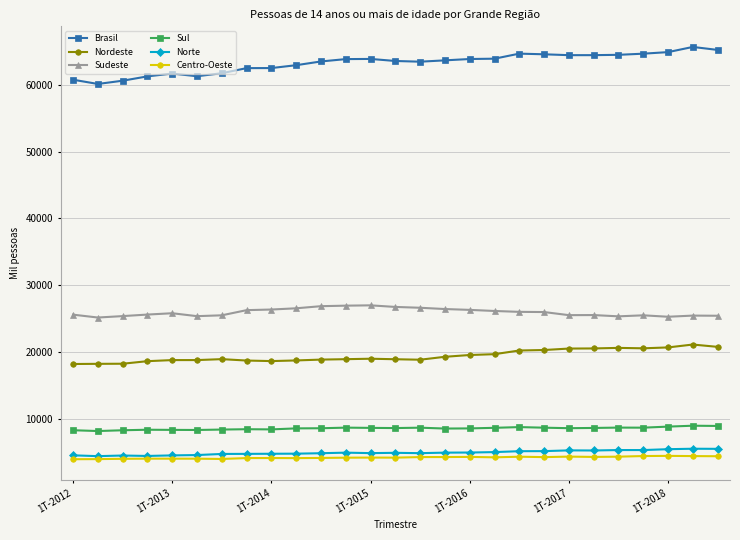

Which series has the largest total across all categories?

Brasil